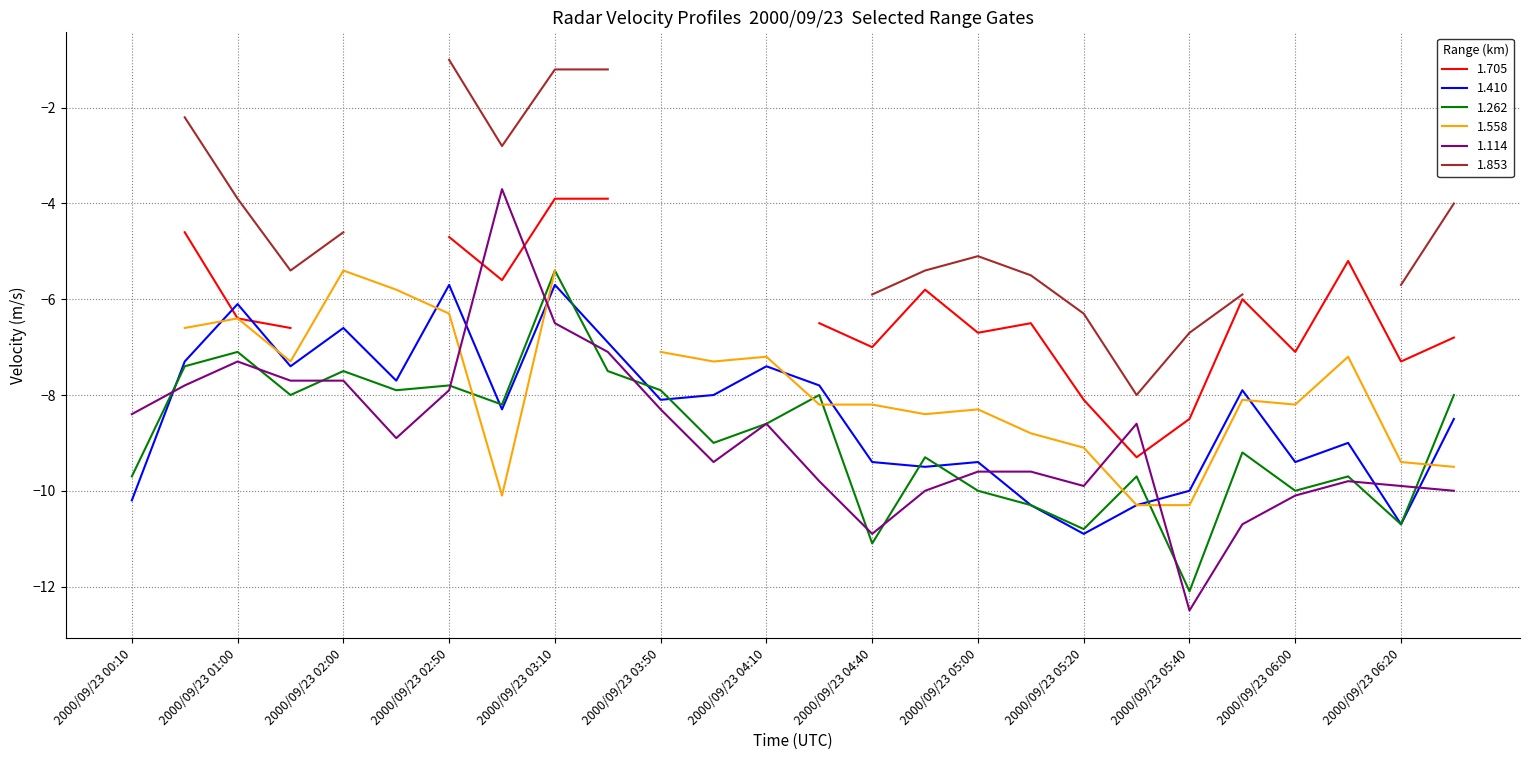

Which category has the lowest value in the 1.262 series?

2000/09/23 05:40